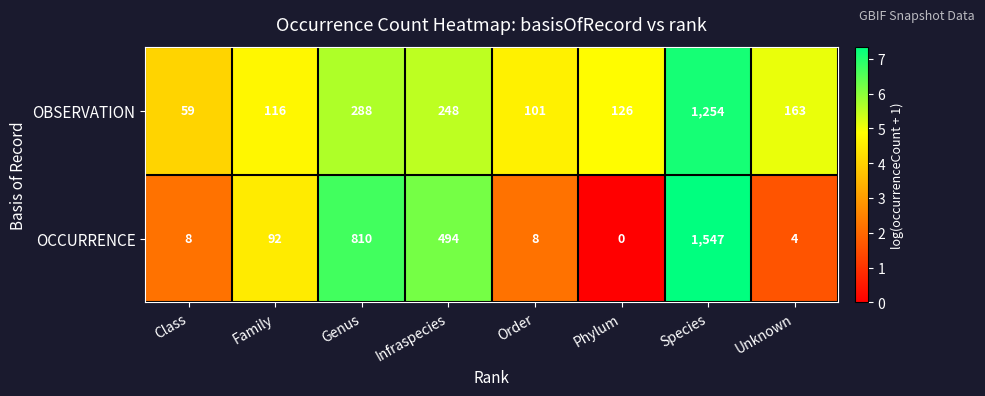

The OBSERVATION series shows 1254 at Species. True or false?

True